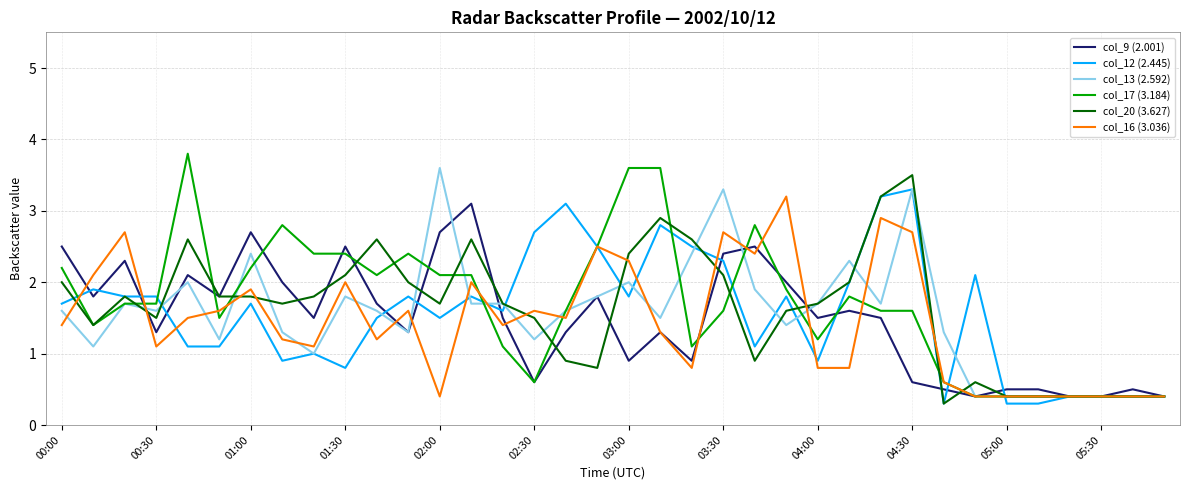

What is the sum of all col_9 (2.001) values?

53.3